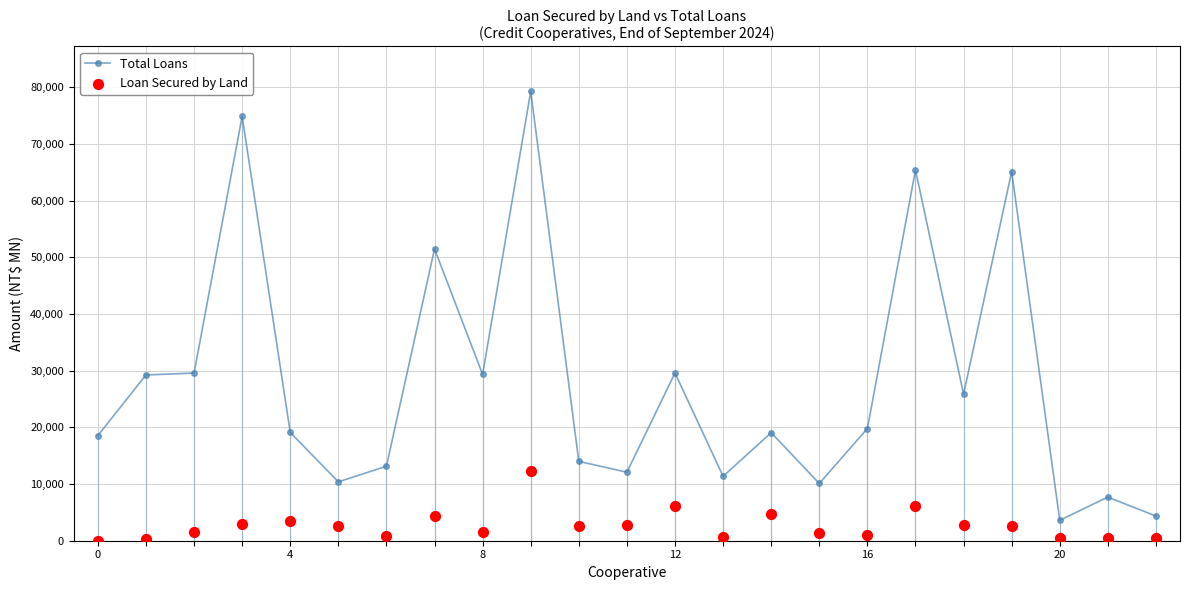

Is the value of Total Loans at 21 greater than the value of Loan Secured by Land at 6?

Yes